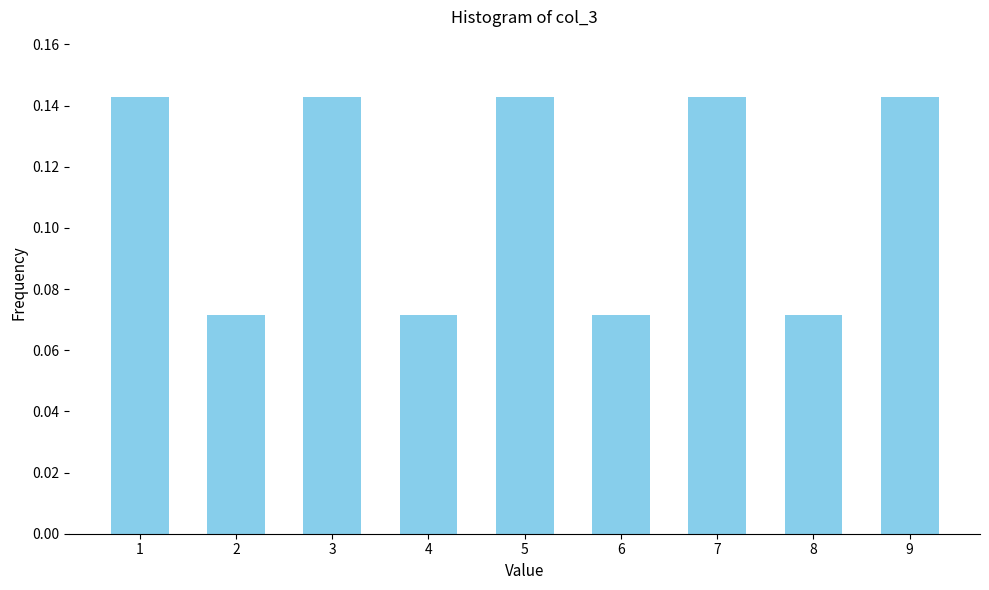

What is the change in value from 4 to 9?

+0.1